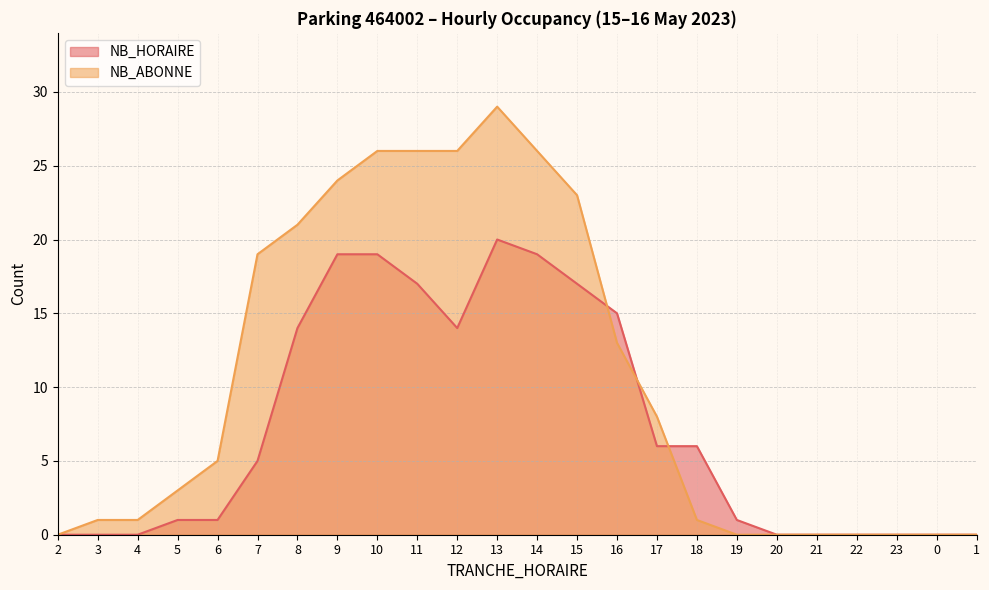

How many data points does each series have?

24